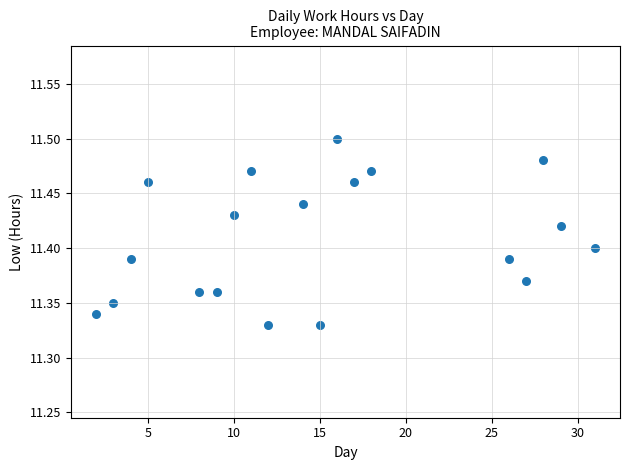

What is the range of X values (max minus min)?

29.0